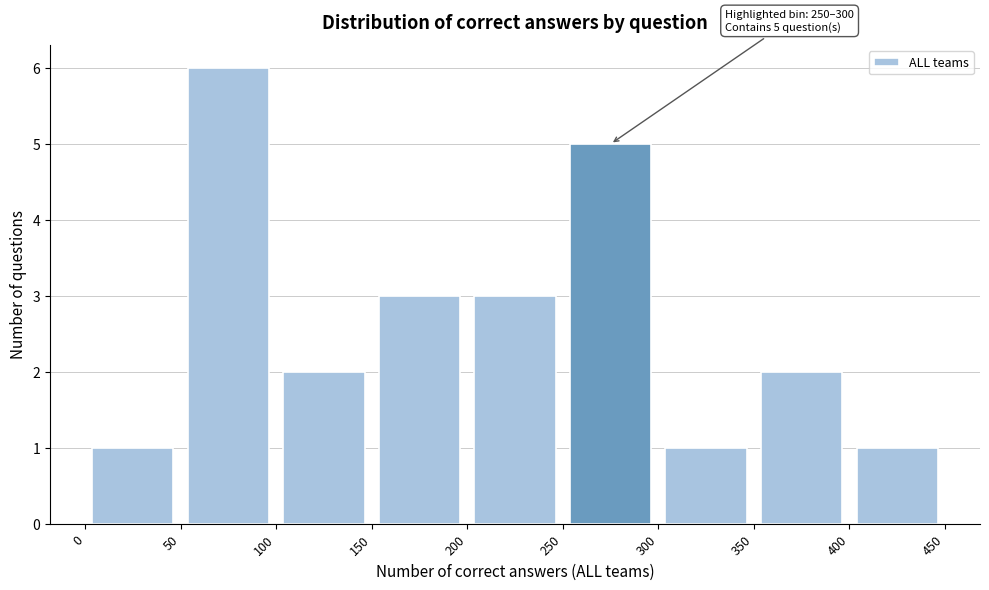

Over which range of the x-axis is the bar tallest?

50 to 100